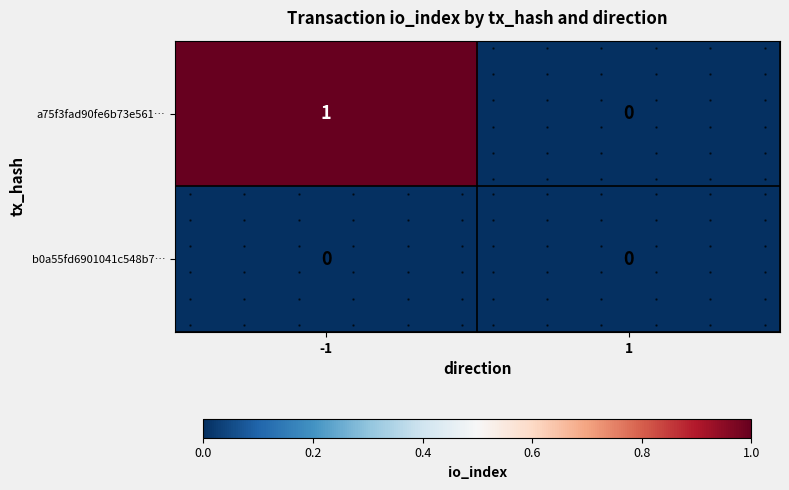

Which series has the largest range (max minus min)?

a75f3fad90fe6b73e561…